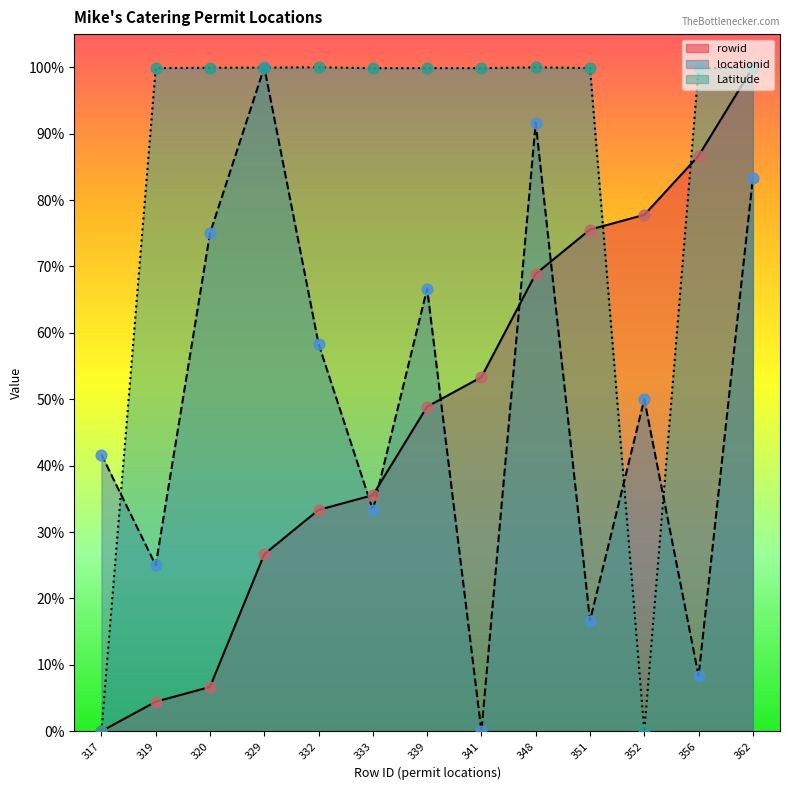

What are all the series names shown in the legend?

rowid, locationid, Latitude